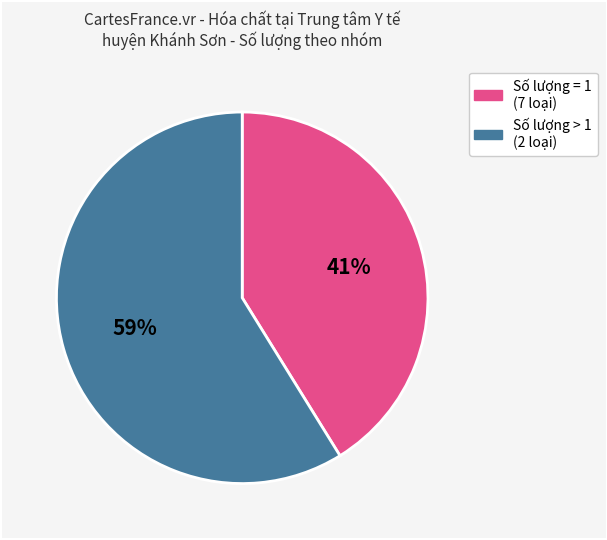

How many slices are in this pie chart?

2